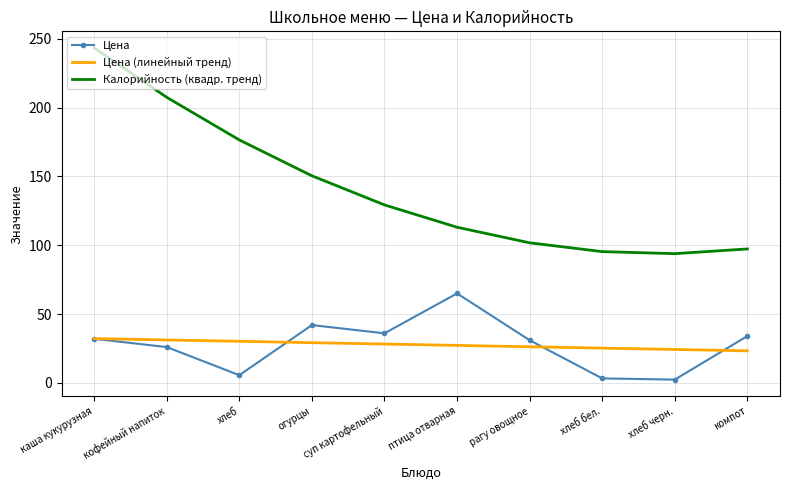

At which label is Калорийность (квадр. тренд) closest to 168?

хлеб